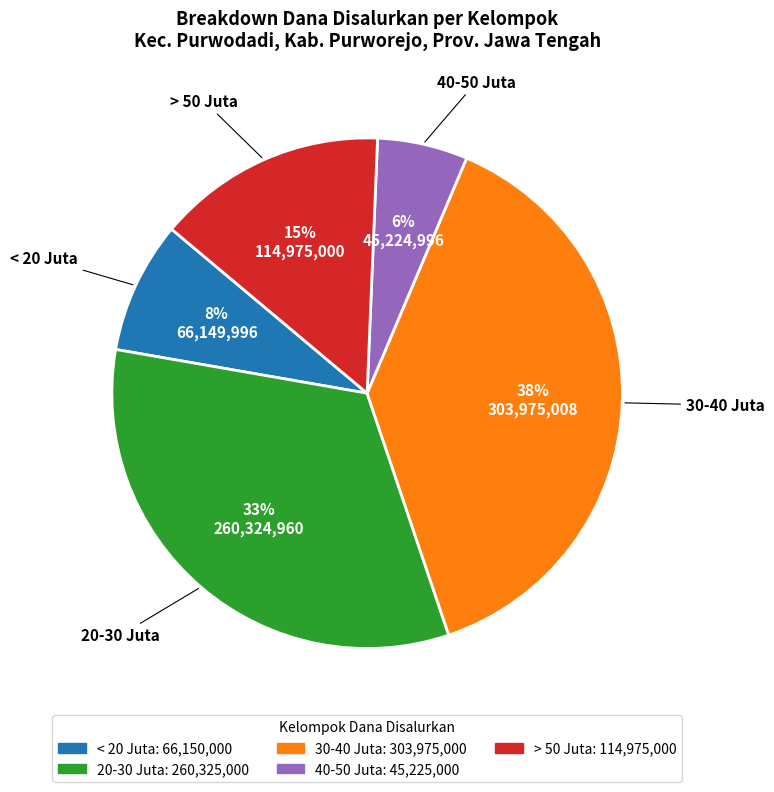

Is there any slice that represents more than half of the pie?

No